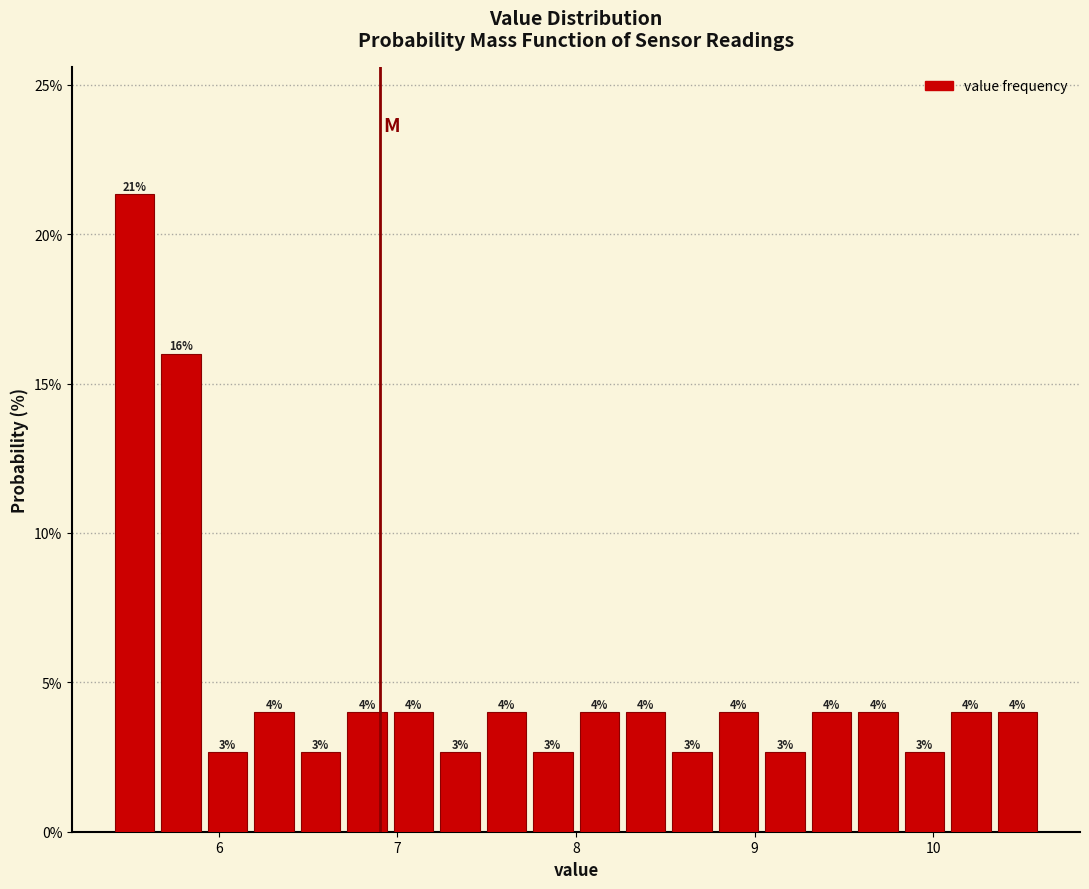

Read against the x-axis, roughly where is the centre of the tallest bar?

5.5